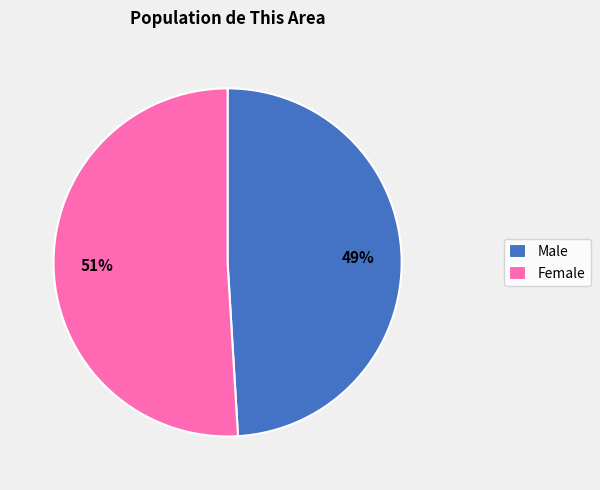

Which category has the smallest portion of the pie?

Male